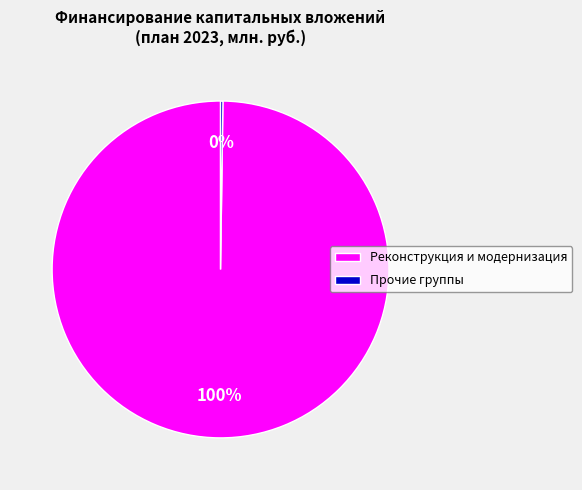

What is the largest slice in the pie chart?

Реконструкция и модернизация